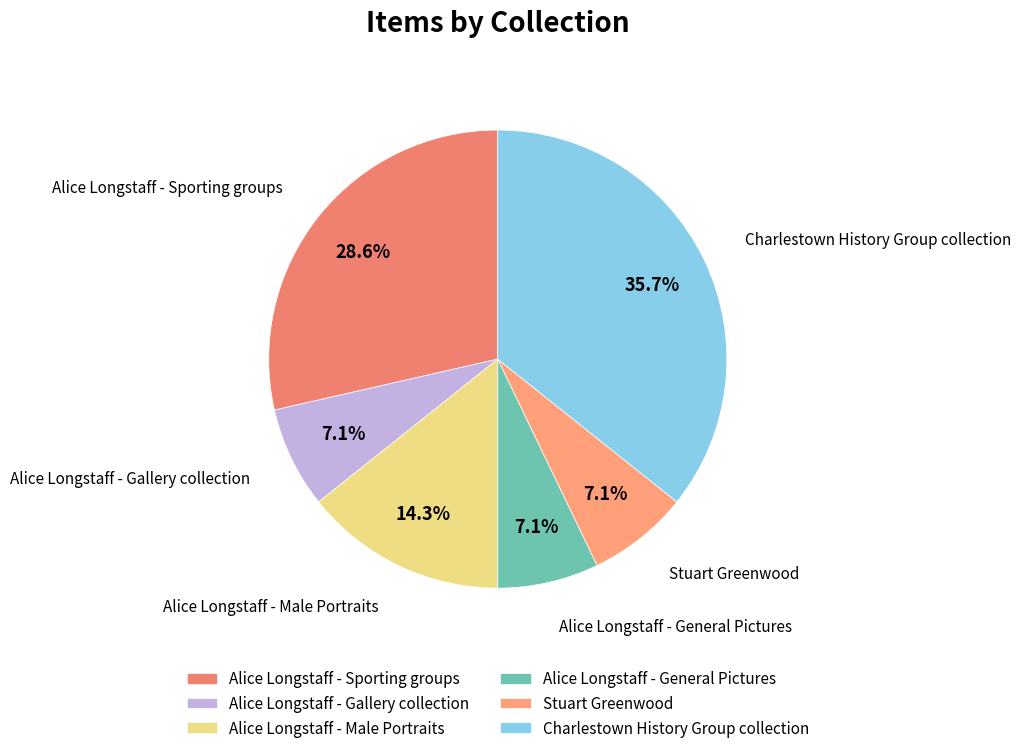

To the nearest percent, what portion does Stuart Greenwood represent?

7%